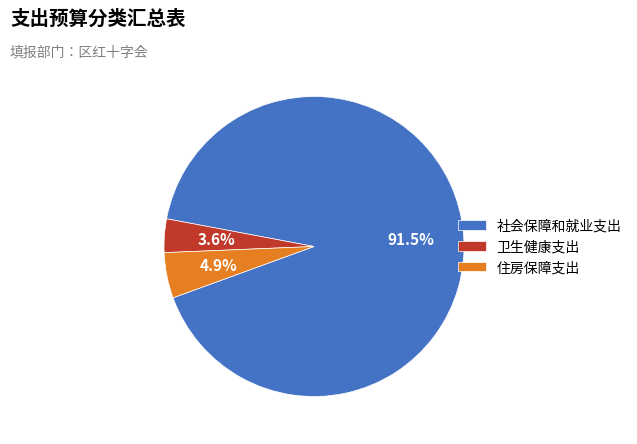

Combined, what portion of the pie is 社会保障和就业支出 and 卫生健康支出?

95.1%